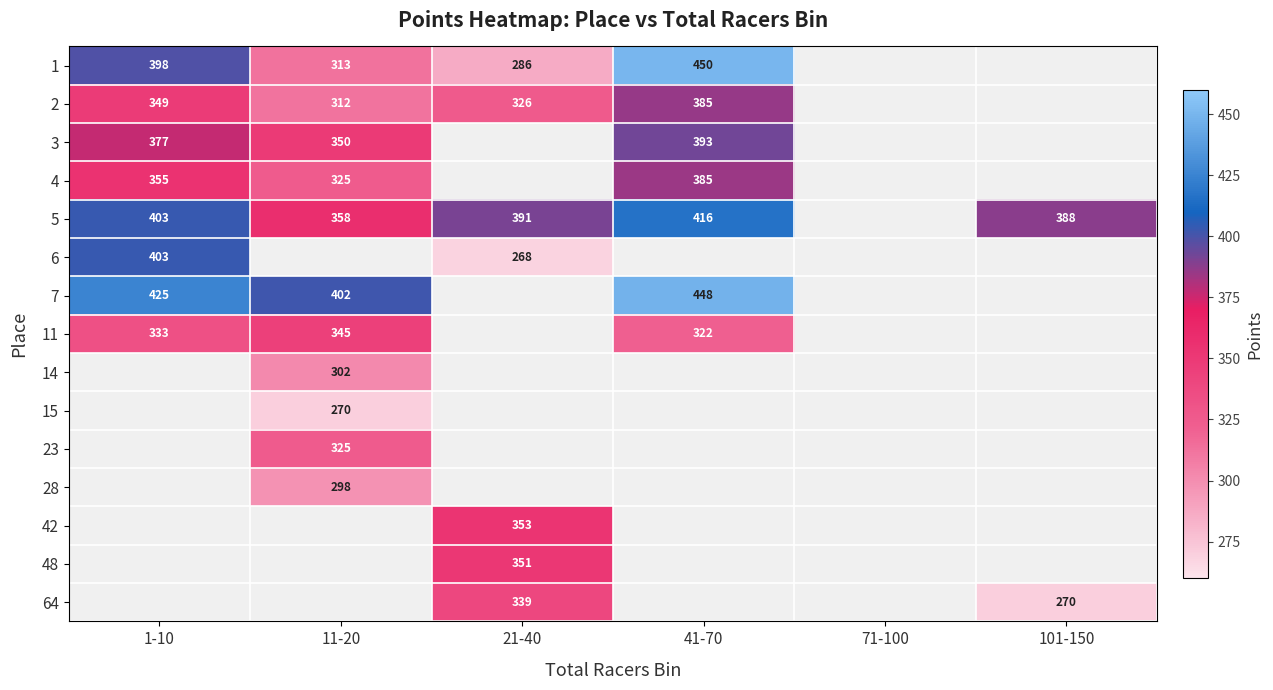

How many data points does each series have?

6